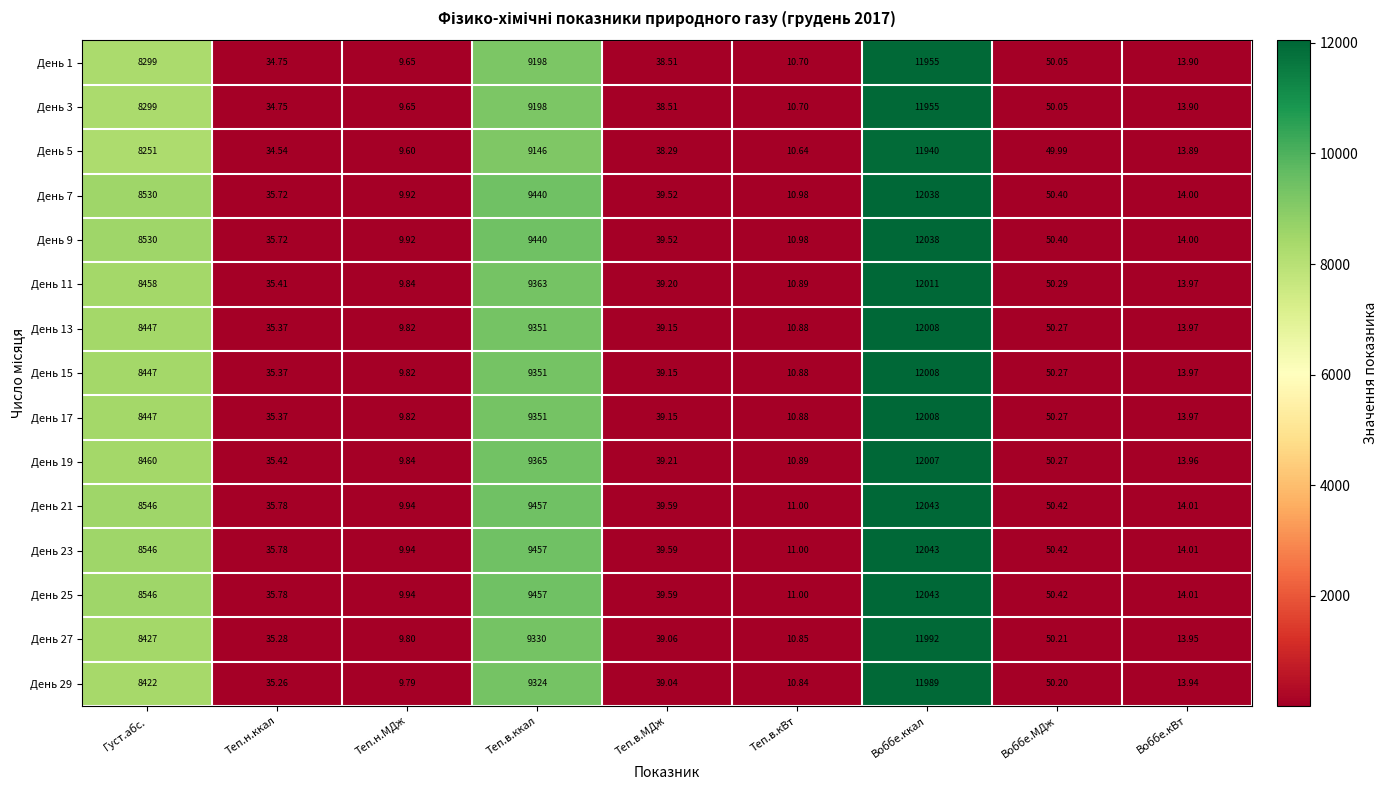

At which label is День 29 closest to 5999?

Густ.абс.